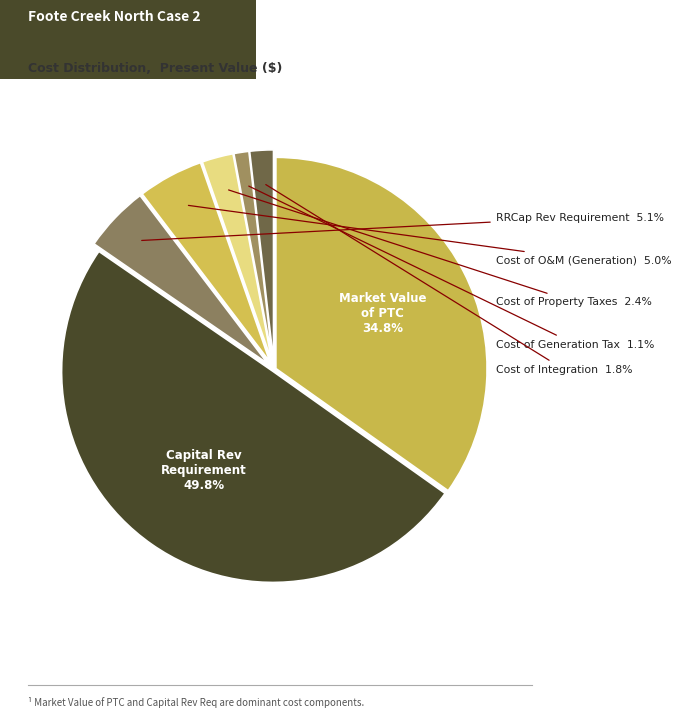

How many slices are in this pie chart?

7